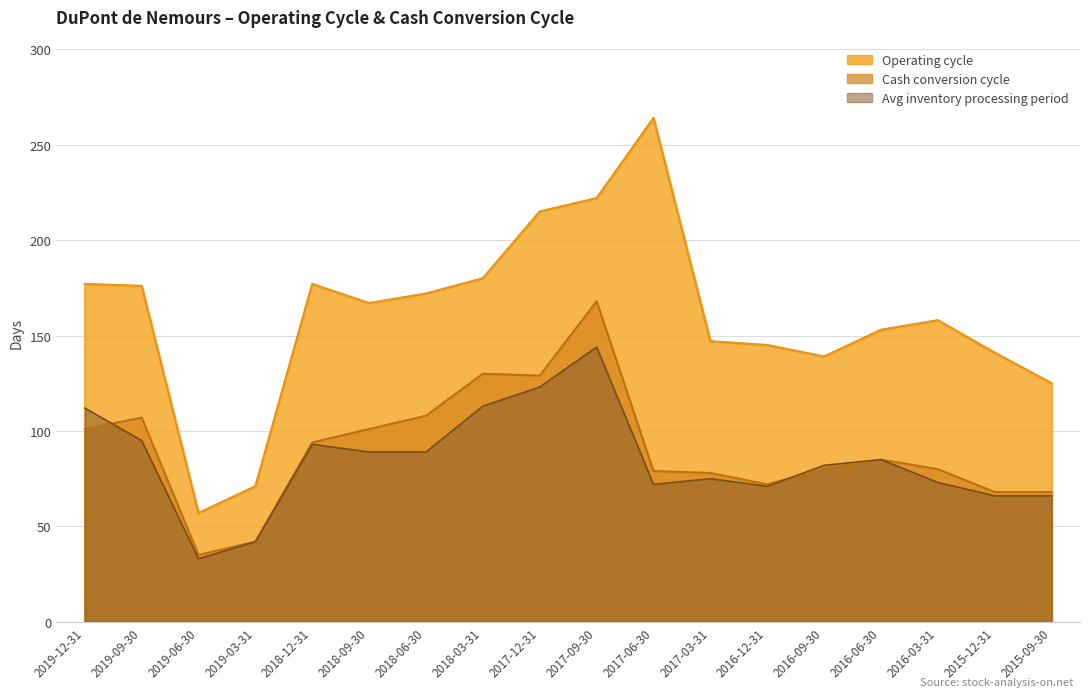

At 2019-03-31, list the series in order from smallest to largest.

Cash conversion cycle, Avg inventory processing period, Operating cycle